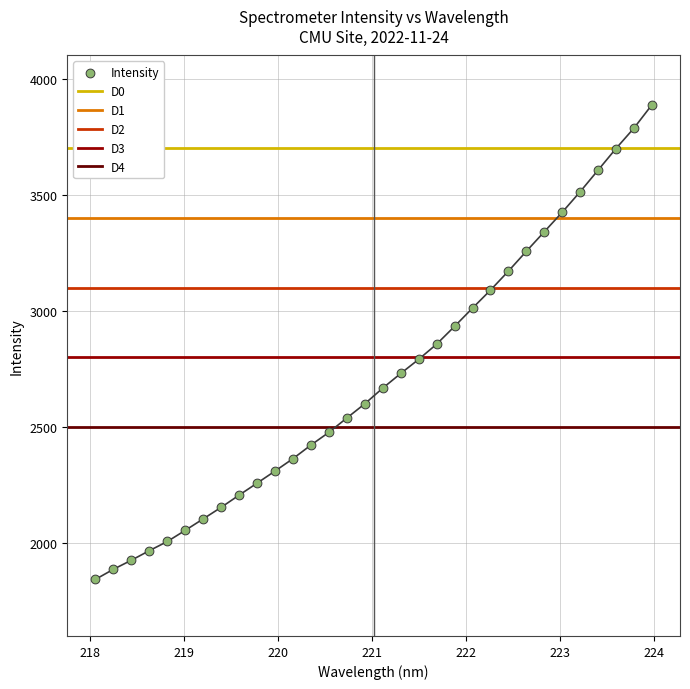

Which has a higher value, 219.589 or 220.9264?

220.9264